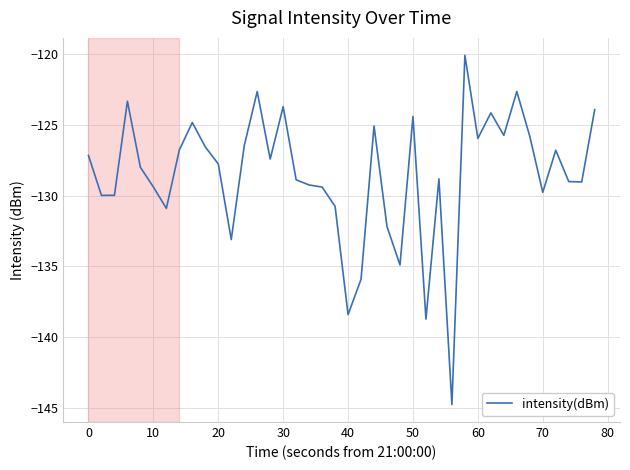

What is the difference between the maximum and minimum values?

24.6